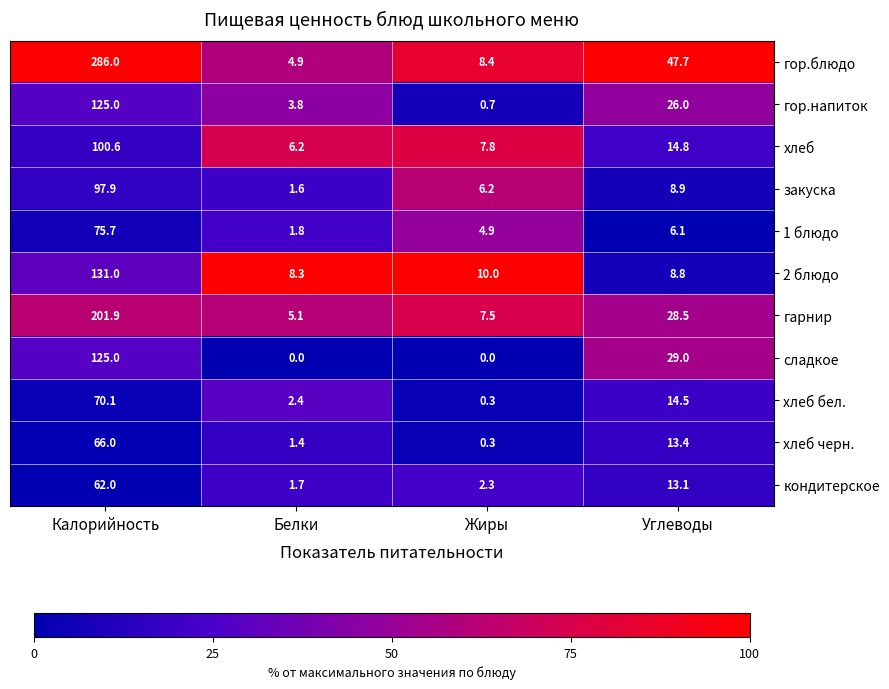

Which series has the largest total across all categories?

гор.блюдо